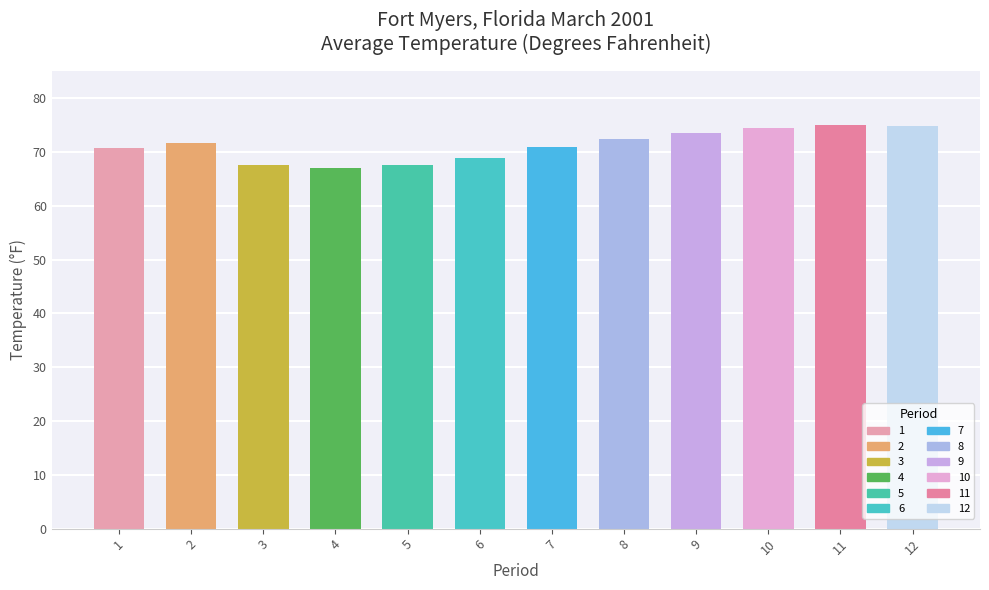

What is the greatest value displayed?

75.0